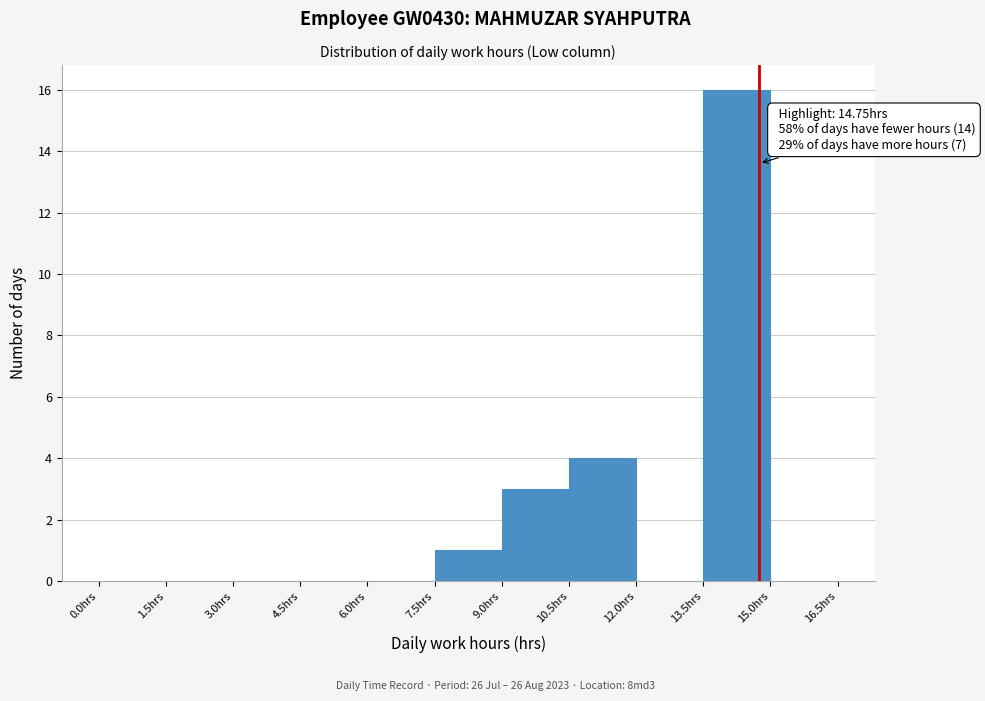

Over which range of the x-axis is the bar tallest?

13.5 to 15.0